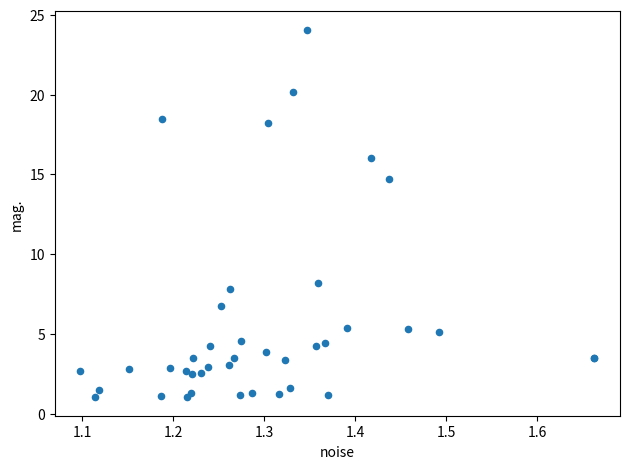

What Y value in the scatter plot is closest to 12?

14.7